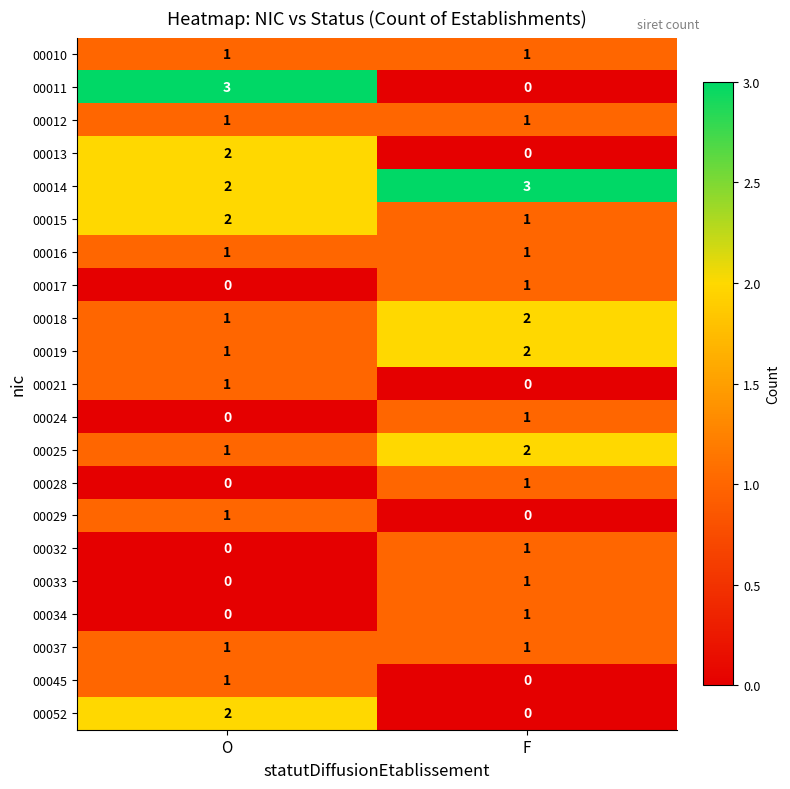

Which series has the largest range (max minus min)?

00011